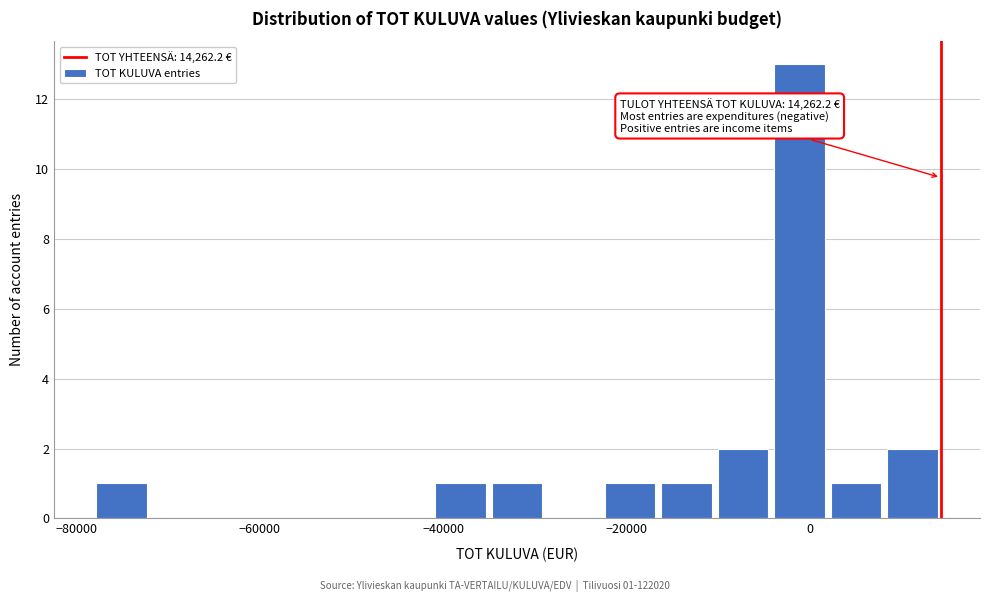

Read against the x-axis, roughly where is the centre of the tallest bar?

-2000